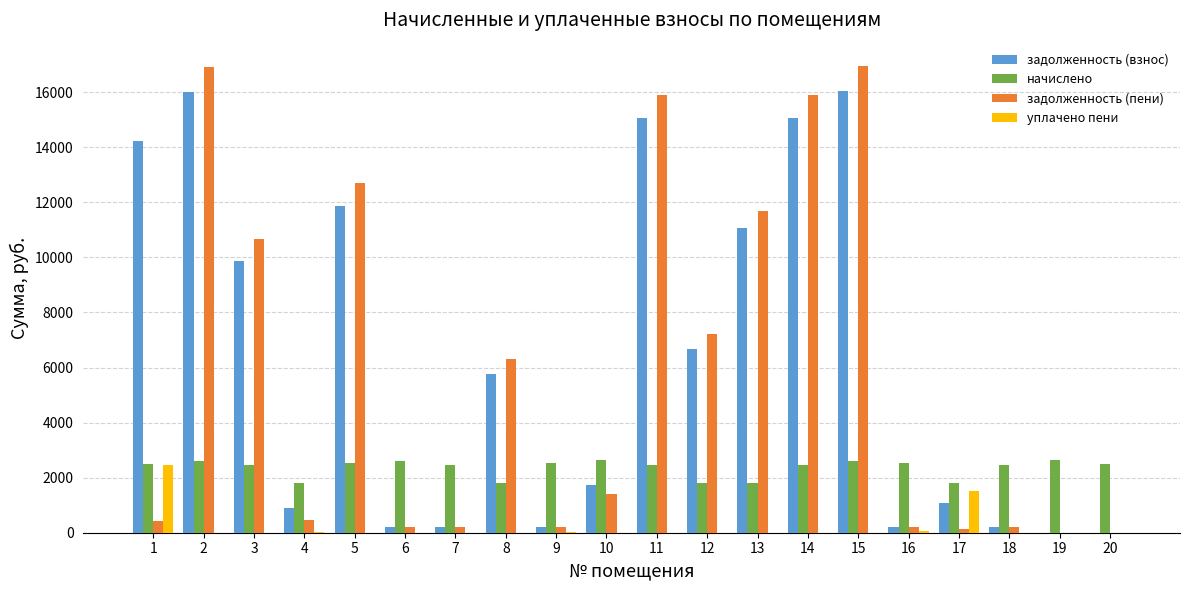

Is the value of начислено at 6 greater than the value of задолженность (взнос) at 4?

Yes